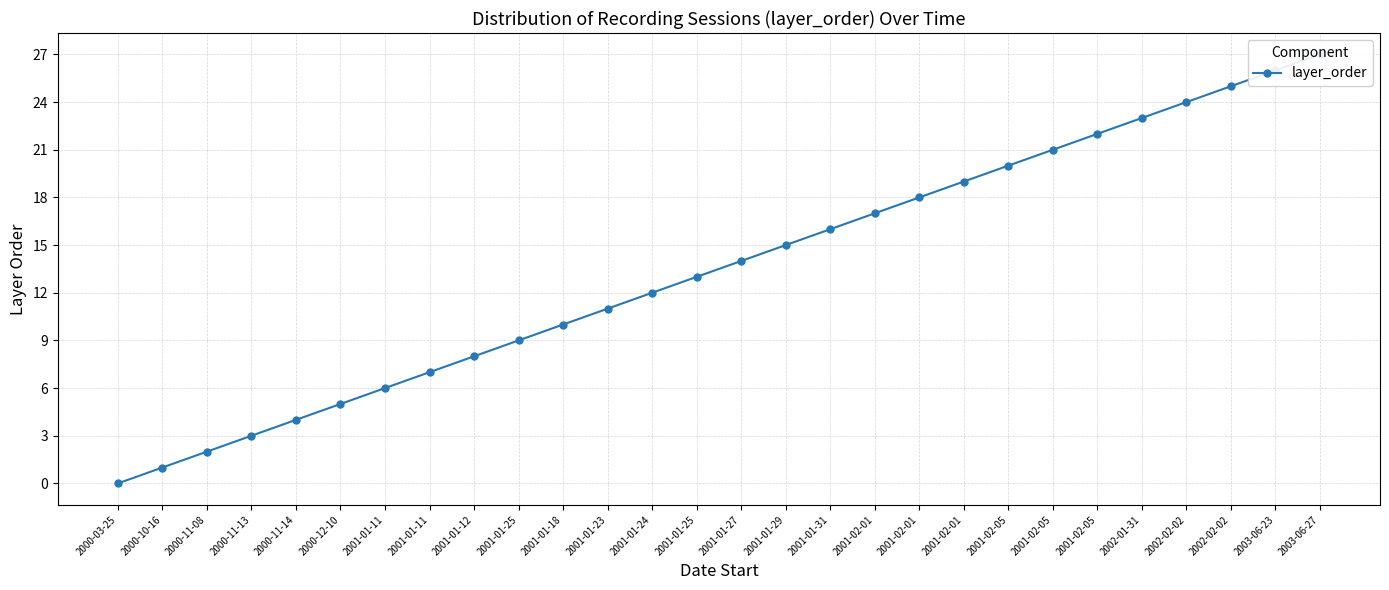

Reading right to left, list all the values displayed in this chart.

27	26	25	24	23	22	21	20	19	18	17	16	15	14	13	12	11	10	9	8	7	6	5	4	3	2	1	0